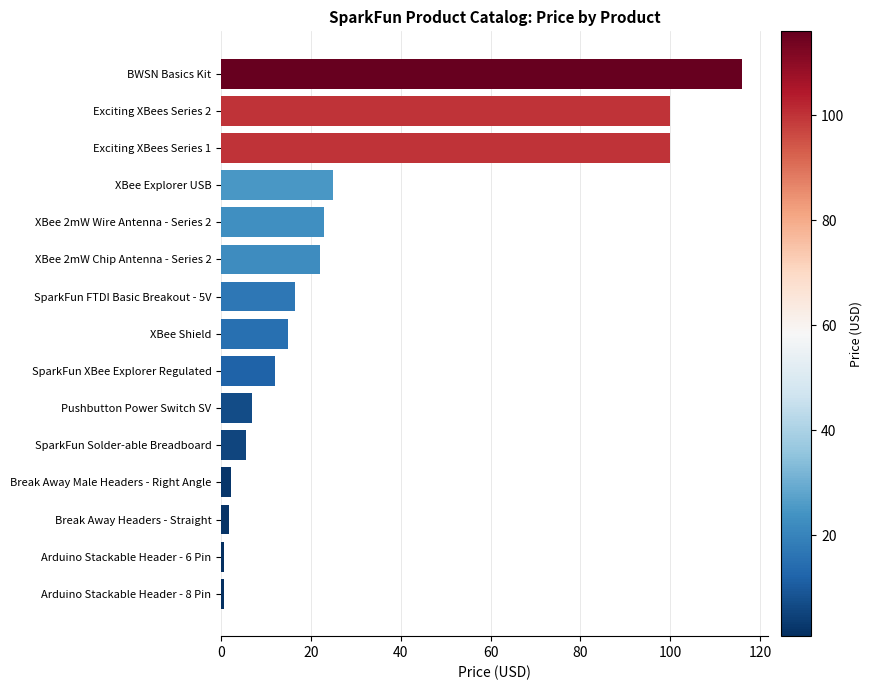

What is the difference between the maximum and minimum values?

115.2